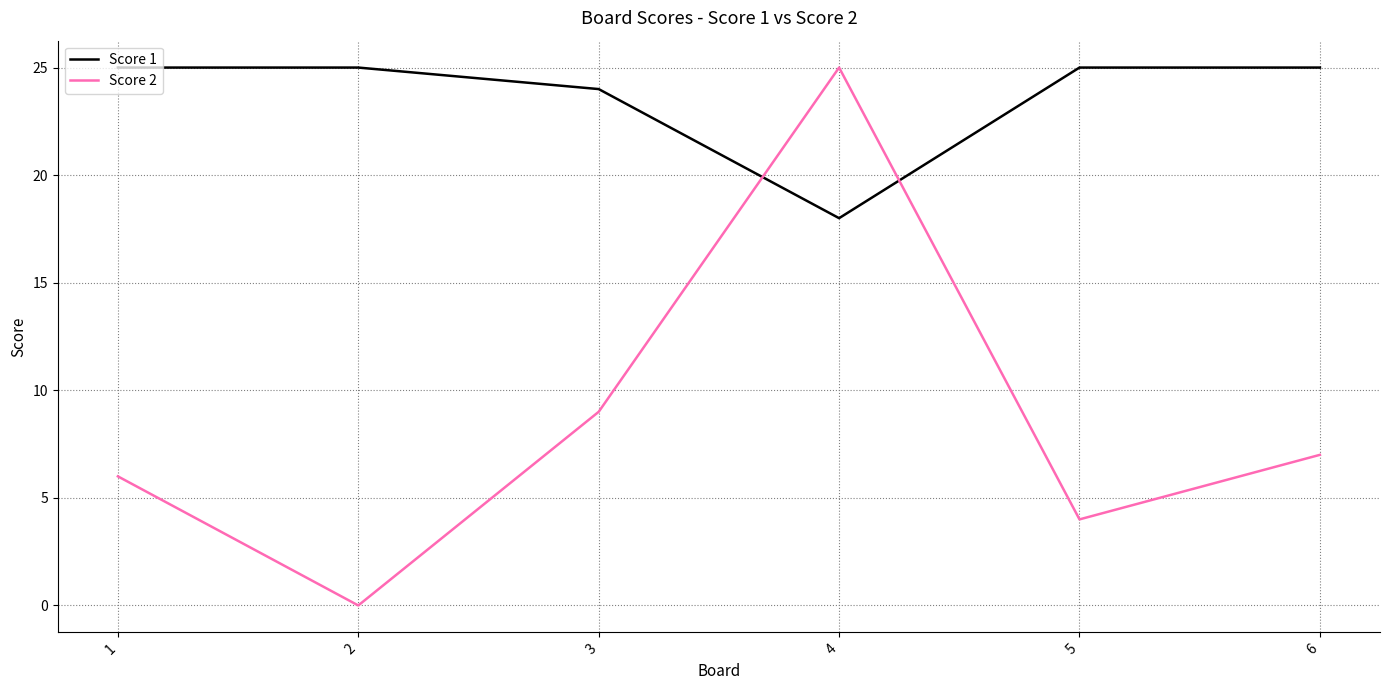

Reading right to left, extract all data points from this chart.

Score 1: 6=25	5=25	4=18	3=24	2=25	1=25
Score 2: 6=7	5=4	4=25	3=9	2=0	1=6